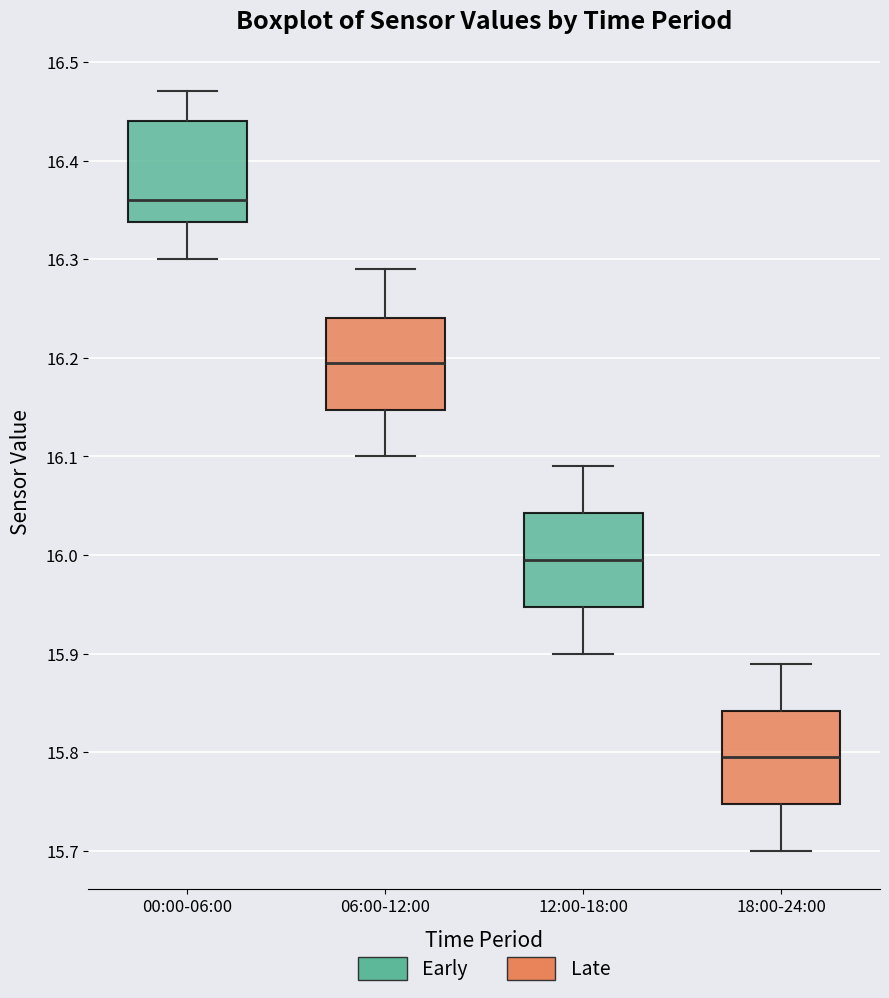

Where is the upper edge of the box for 06:00-12:00 on the y-axis? The values are not printed on the chart, so give them approximately, as read against the axis.

16.24